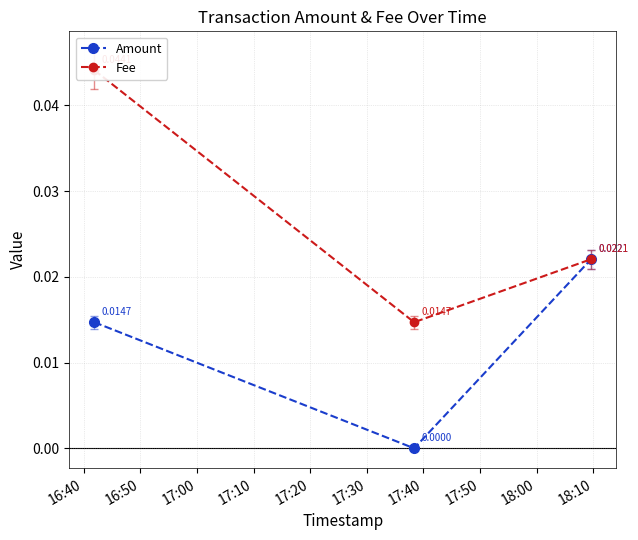

Which series changed the most between 16:40 and 17:00?

Fee